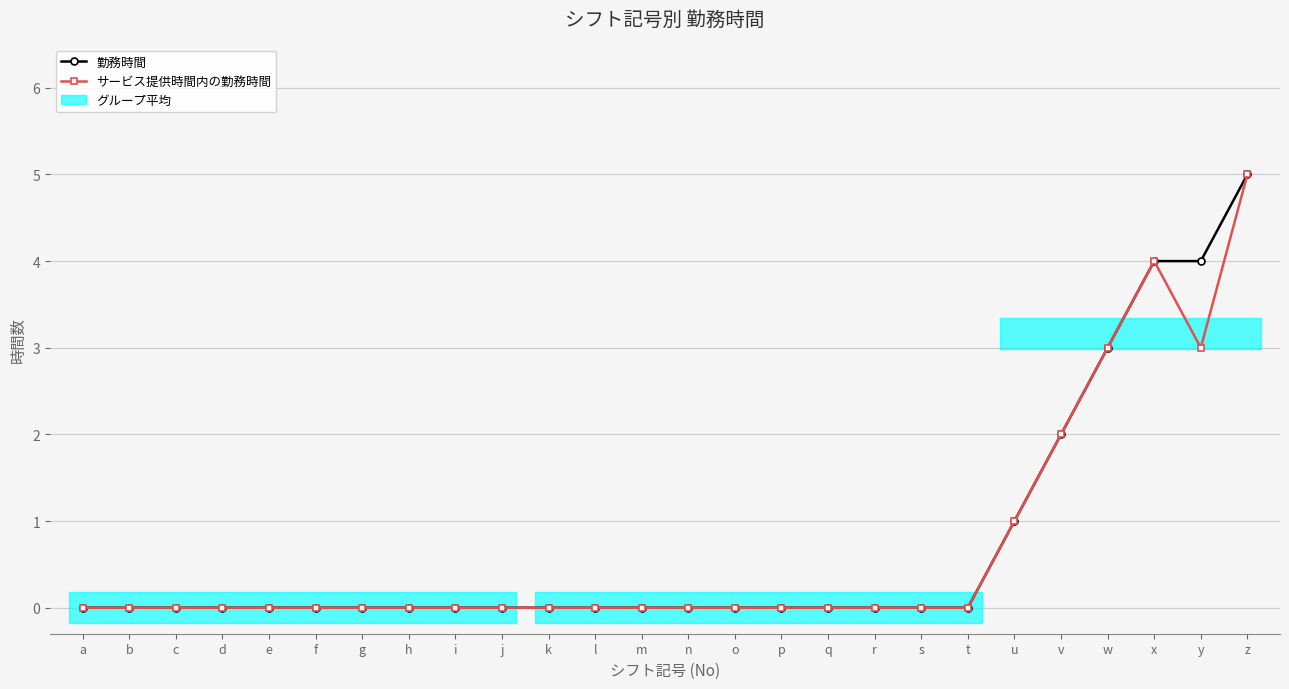

Is the value of 勤務時間 at p greater than the value of サービス提供時間内の勤務時間 at u?

No